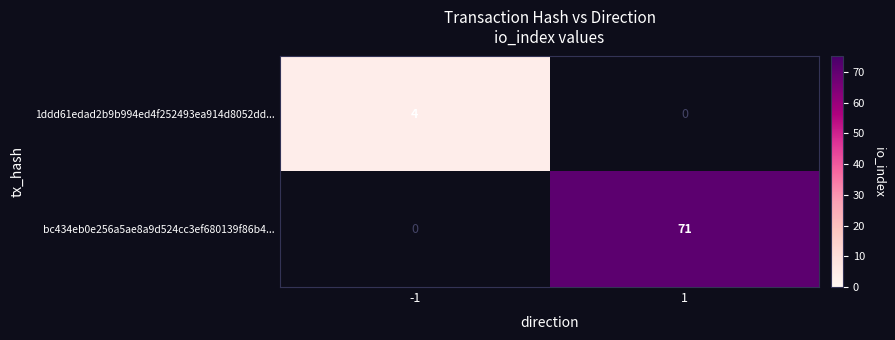

How many distinct data groups are displayed?

2